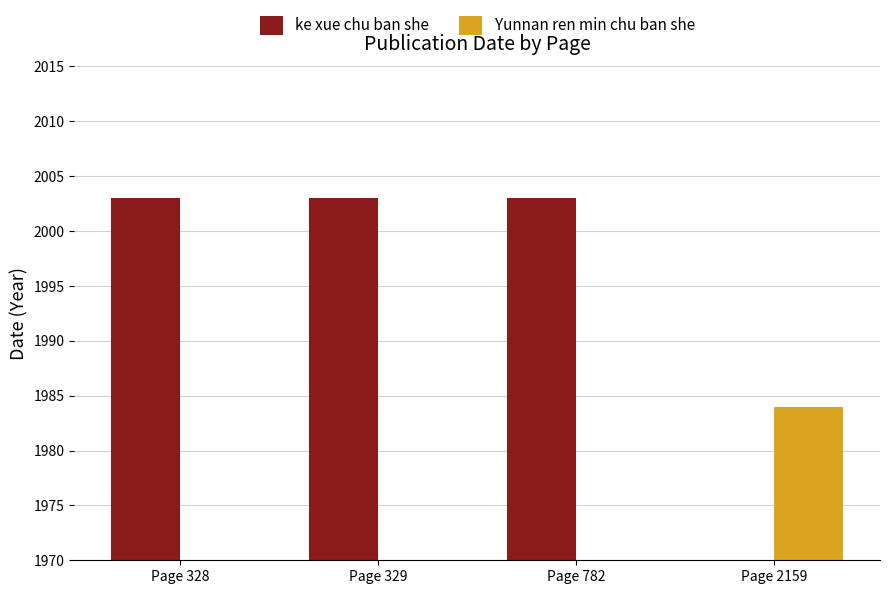

What are all the series names shown in the legend?

ke xue chu ban she, Yunnan ren min chu ban she